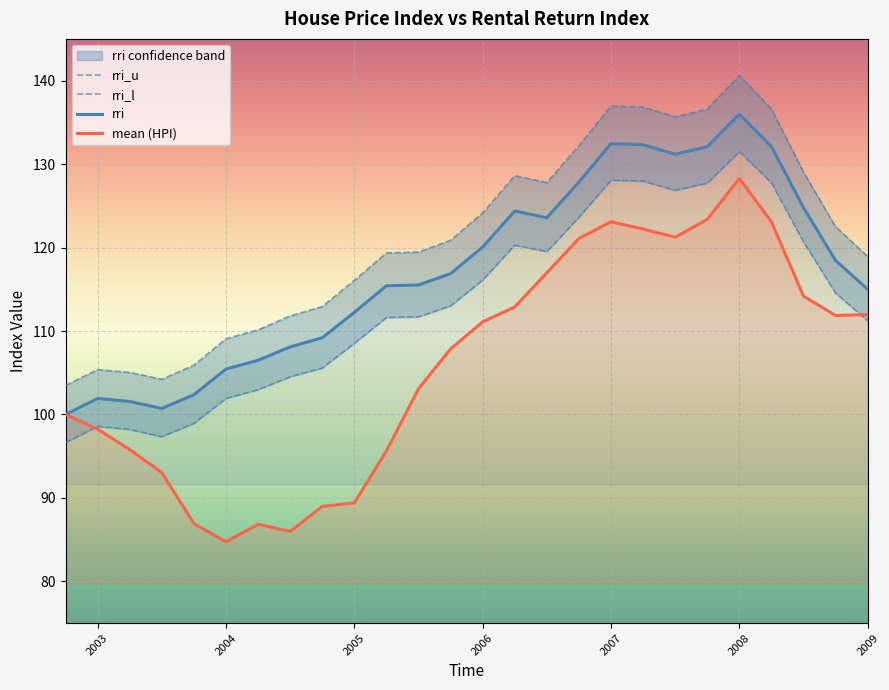

True or false: rri_l and rri_u cross at least once.

False